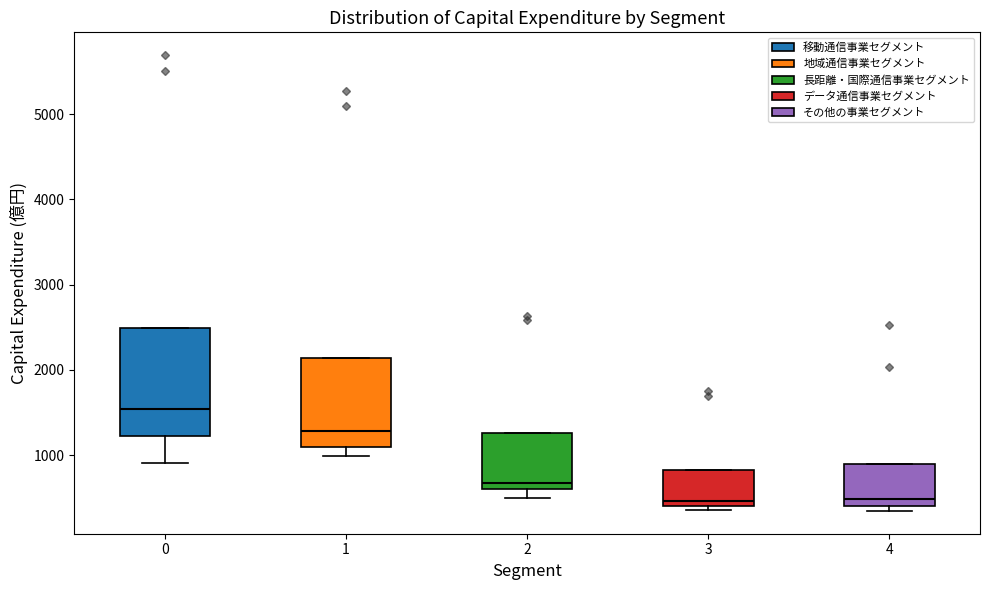

Where is the upper edge of the box at x = 1 on the y-axis? The values are not printed on the chart, so give them approximately, as read against the axis.

2100